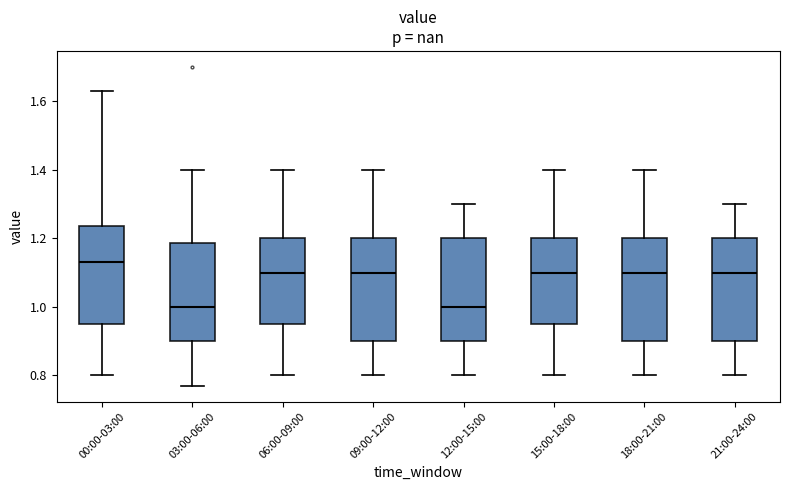

Reading left to right, transcribe this box plot: for each box, give where its median line is, the range the box spans, and where its two whiskers end, as read against the y-axis. The values are not printed on the chart, so give them approximately, as read against the axis.

00:00-03:00: median 1.14, box 0.96 to 1.24, whiskers 0.80 to 1.64
03:00-06:00: median 1.00, box 0.90 to 1.18, whiskers 0.78 to 1.40
06:00-09:00: median 1.10, box 0.96 to 1.20, whiskers 0.80 to 1.40
09:00-12:00: median 1.10, box 0.90 to 1.20, whiskers 0.80 to 1.40
12:00-15:00: median 1.00, box 0.90 to 1.20, whiskers 0.80 to 1.30
15:00-18:00: median 1.10, box 0.96 to 1.20, whiskers 0.80 to 1.40
18:00-21:00: median 1.10, box 0.90 to 1.20, whiskers 0.80 to 1.40
21:00-24:00: median 1.10, box 0.90 to 1.20, whiskers 0.80 to 1.30